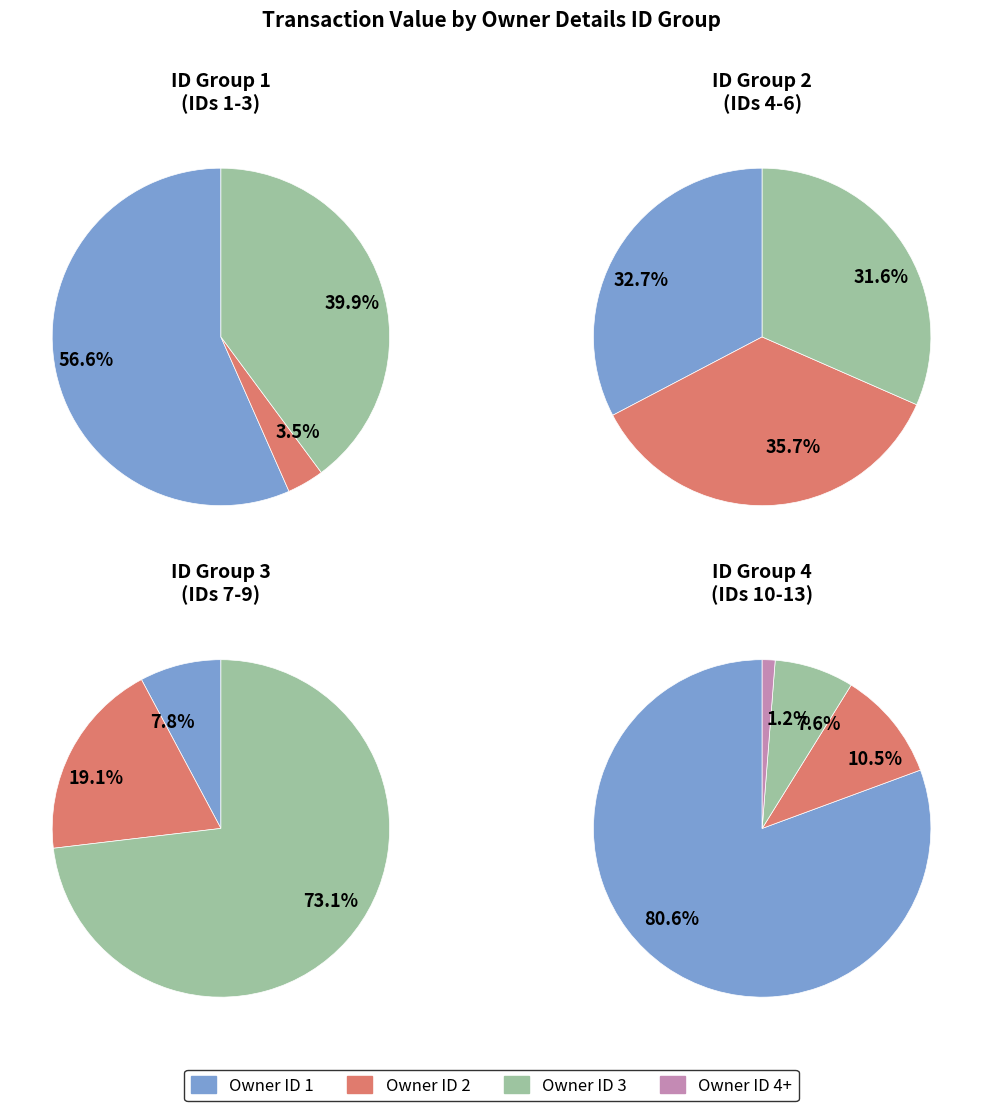

Is it true that 4 is 1% of the pie?

False